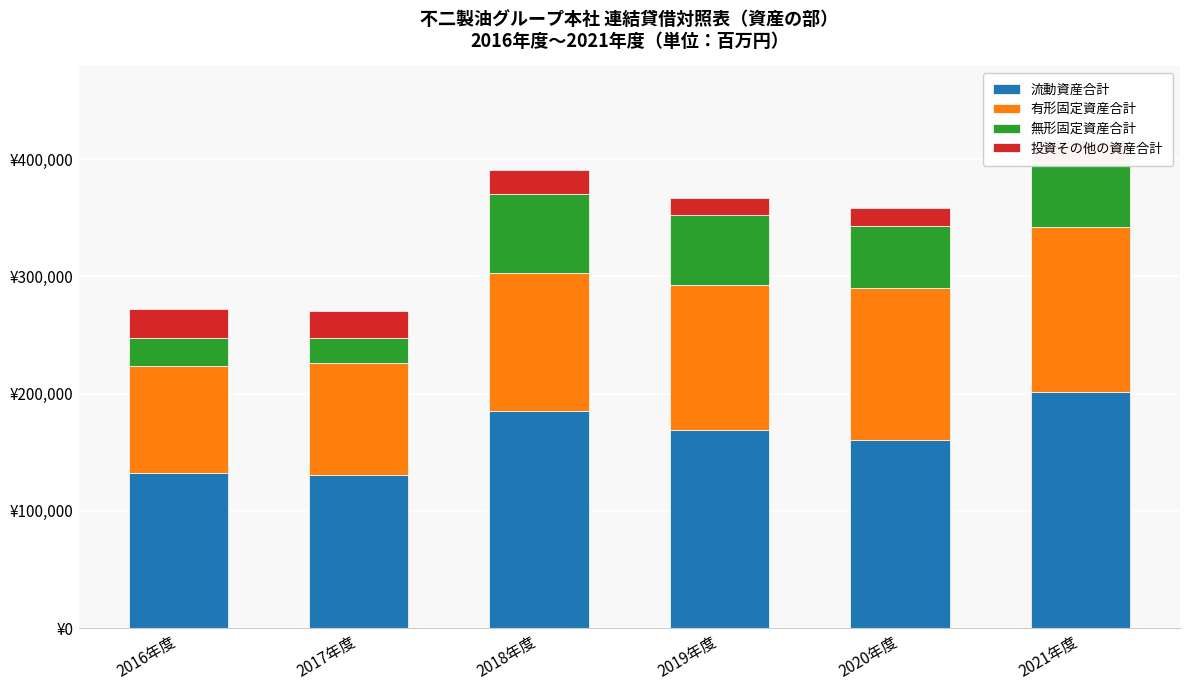

What are all the series names shown in the legend?

流動資産合計, 有形固定資産合計, 無形固定資産合計, 投資その他の資産合計